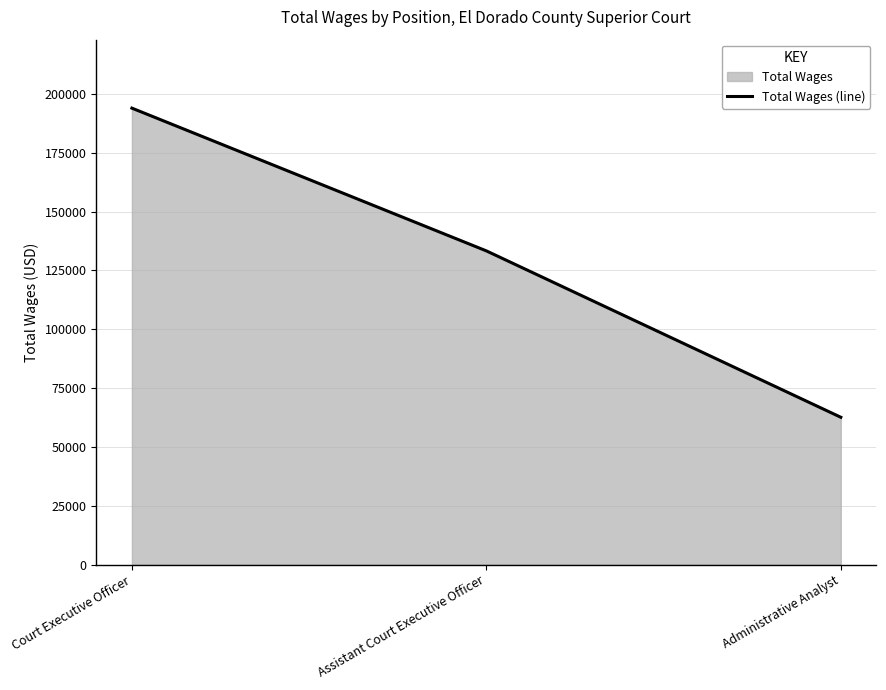

How many values exceed 133289?

1